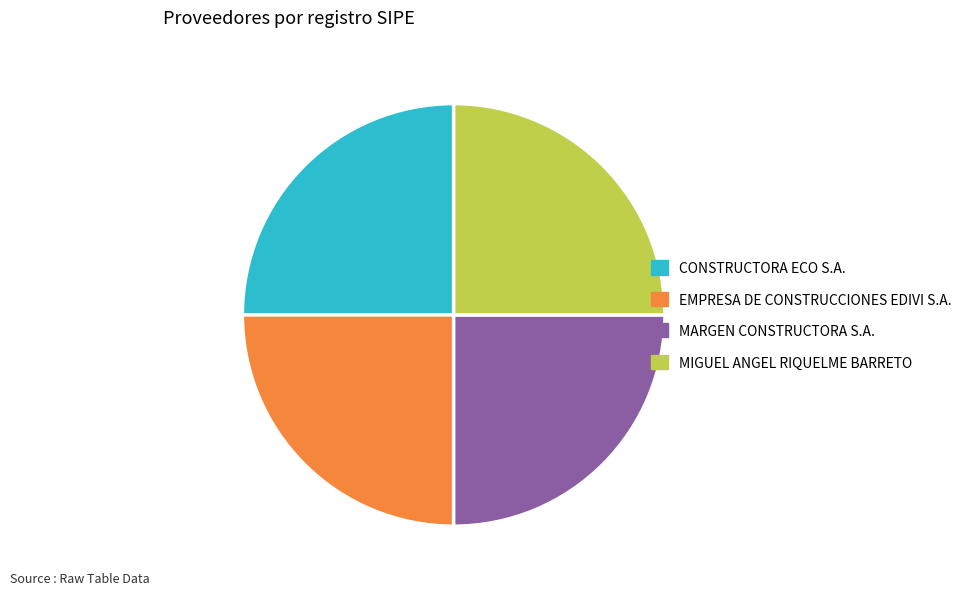

Is there a majority slice in this chart?

No